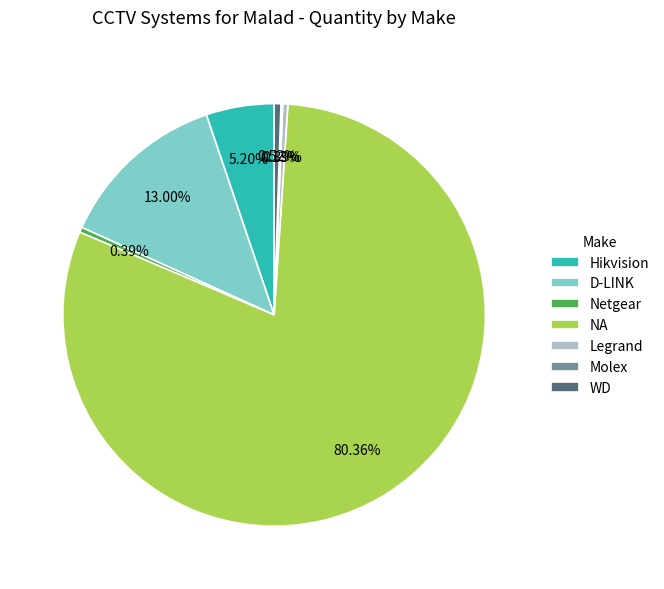

To the nearest percent, what is the average slice percentage?

14%